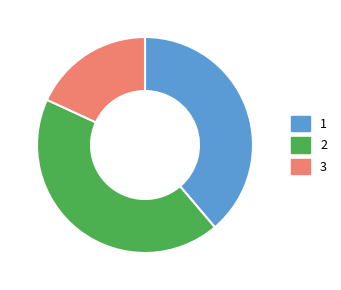

Rank the categories by value from highest to lowest.

2, 1, 3